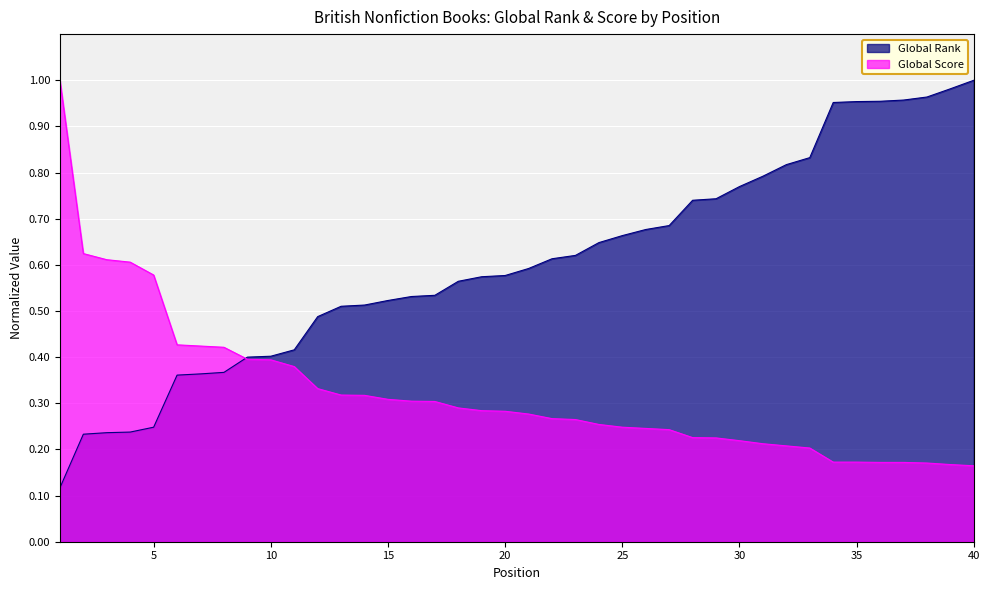

What is the total value across all series at 23?

0.9